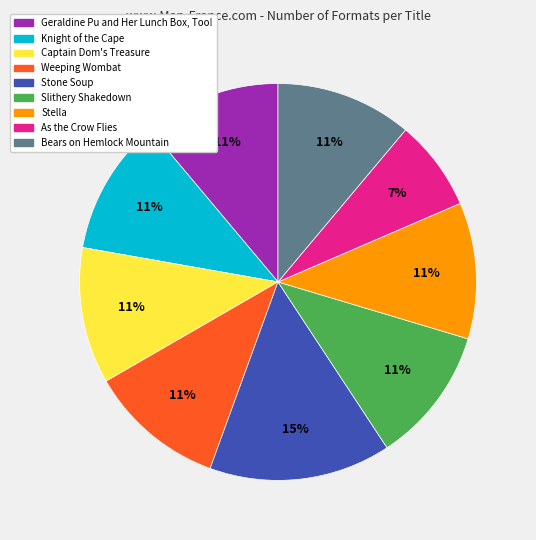

To the nearest percent, what is the difference between the As the Crow Flies and Knight of the Cape slice percentages?

4%